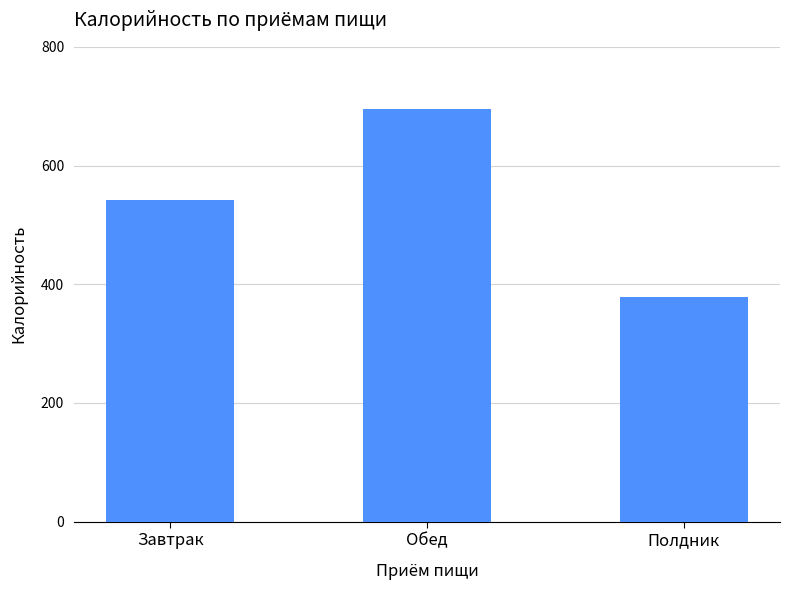

Is it true that the value at Полдник is 378.4?

True